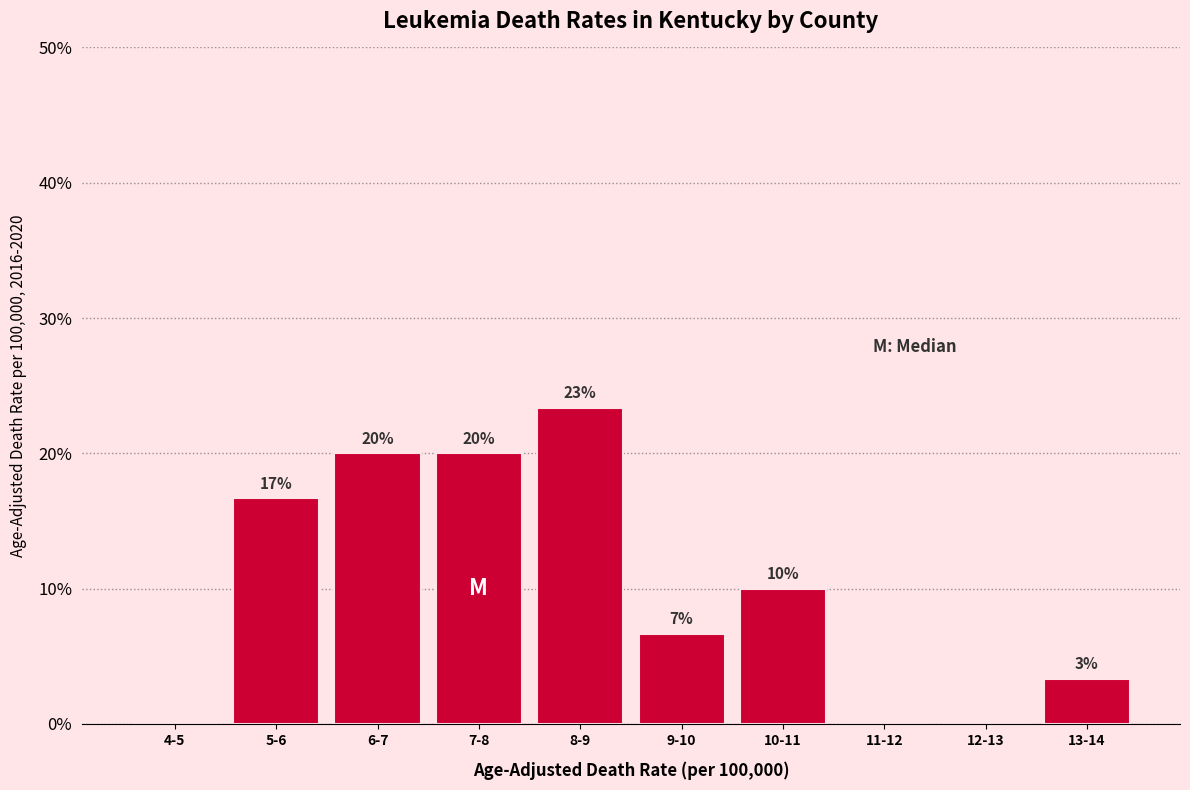

Are the bars horizontal?

No